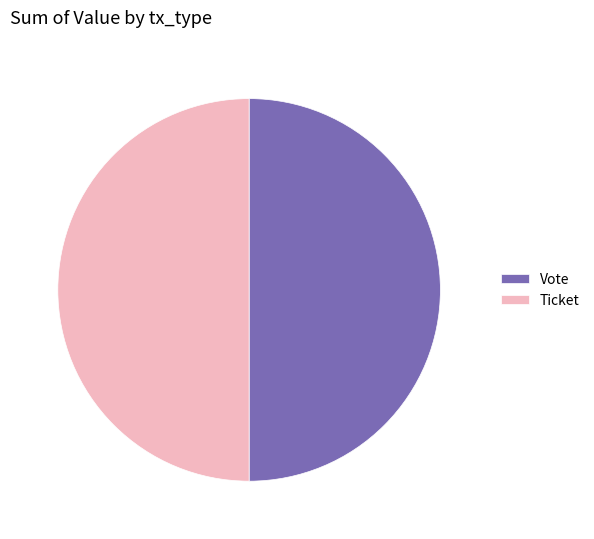

Do Ticket and Vote together represent more than half of the pie?

Yes